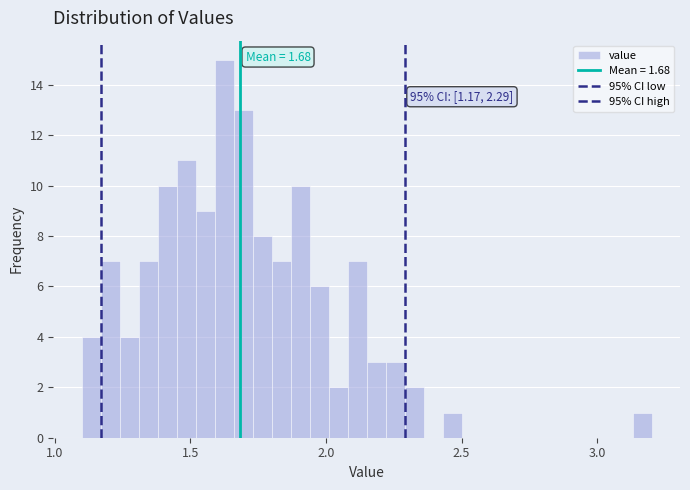

Around what value on the x-axis is the tallest bar? Give the approximate position of its centre, as read against the axis.

1.65